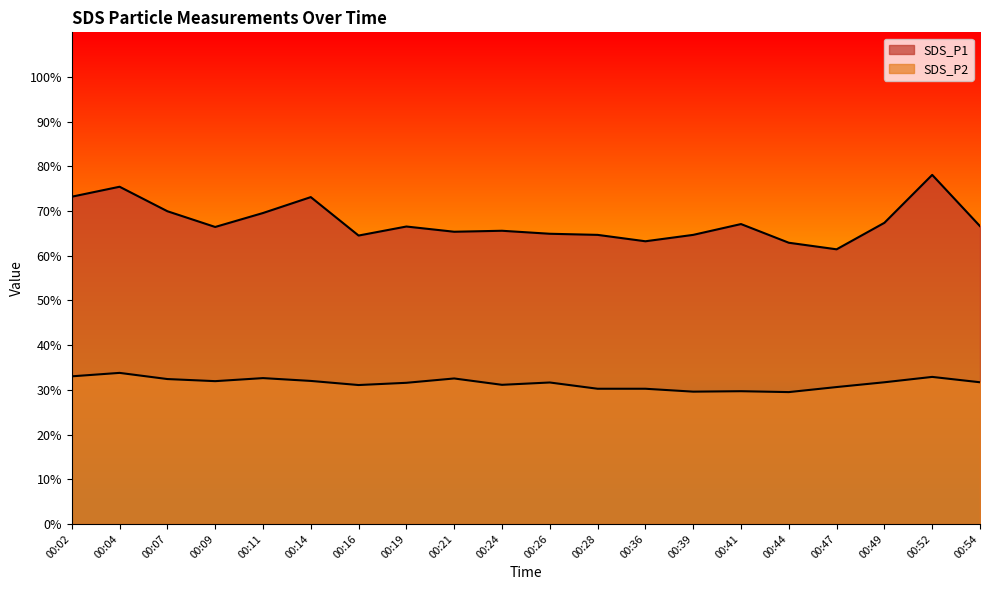

Which series has the largest total across all categories?

SDS_P1